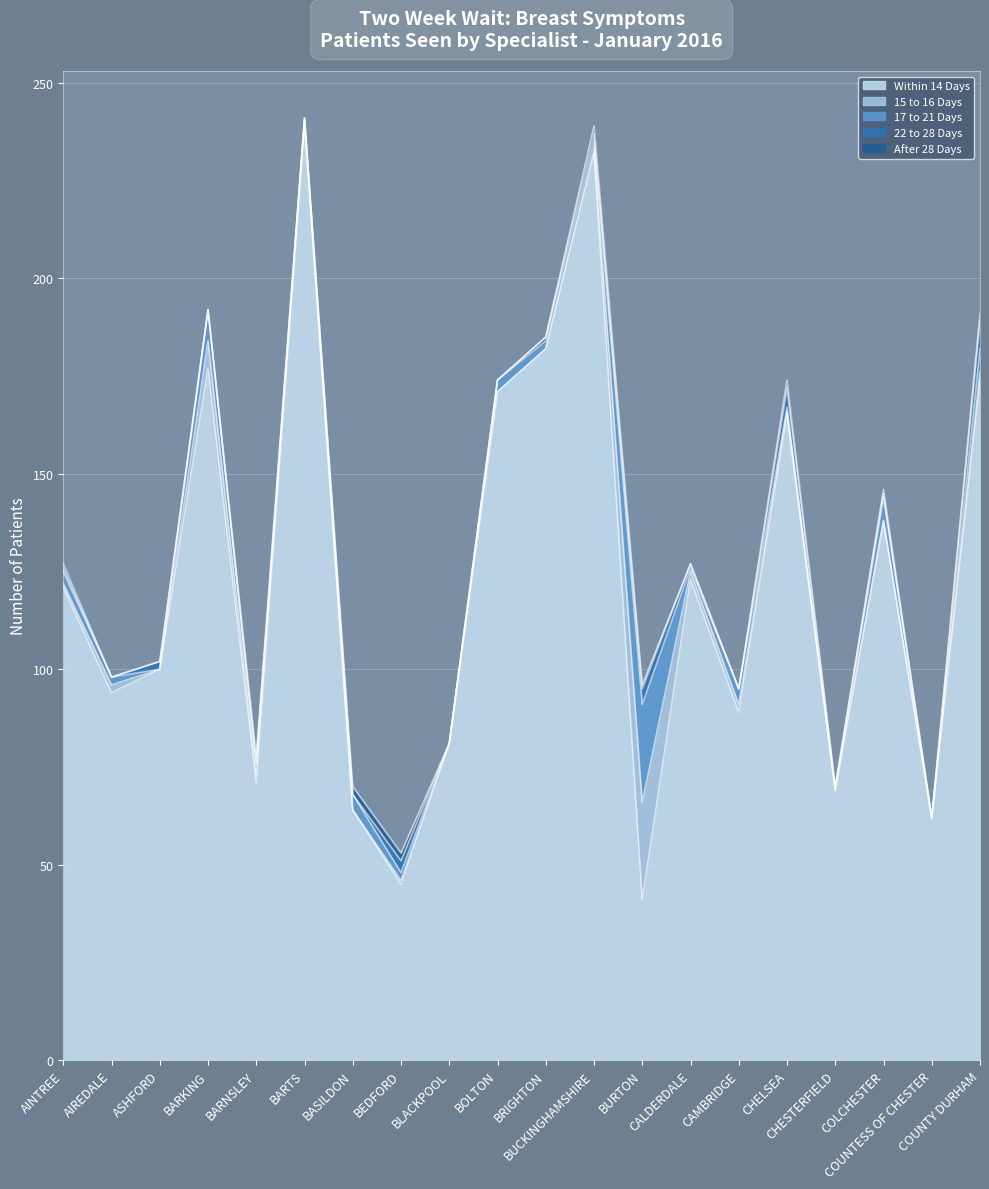

Where is the first local minimum for 17 to 21 Days?

ASHFORD